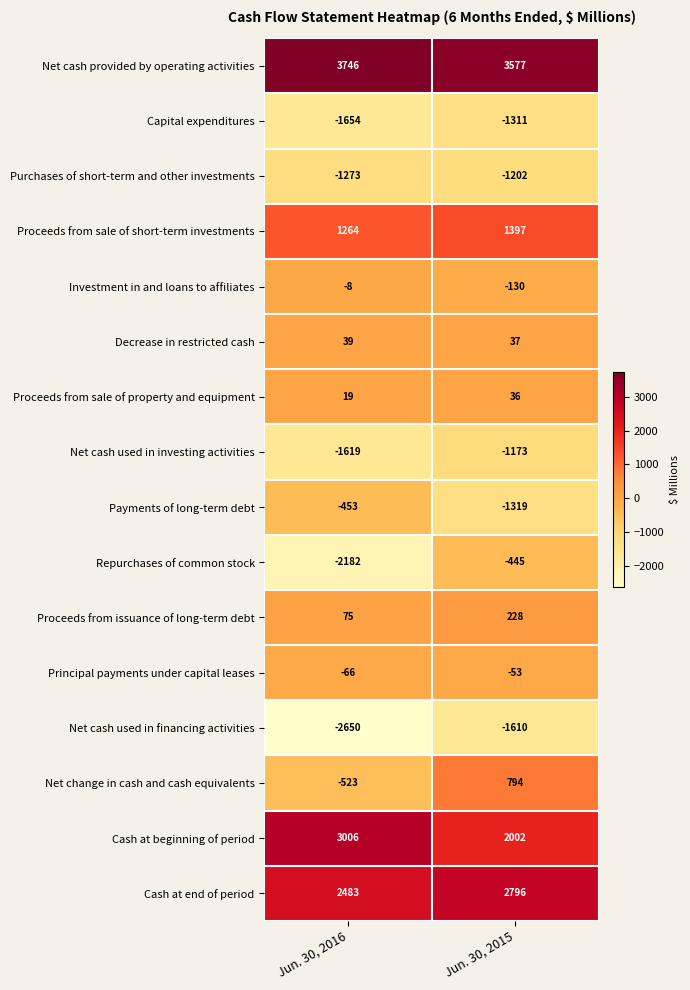

What is the sum of all Purchases of short-term and other investments values?

-2475